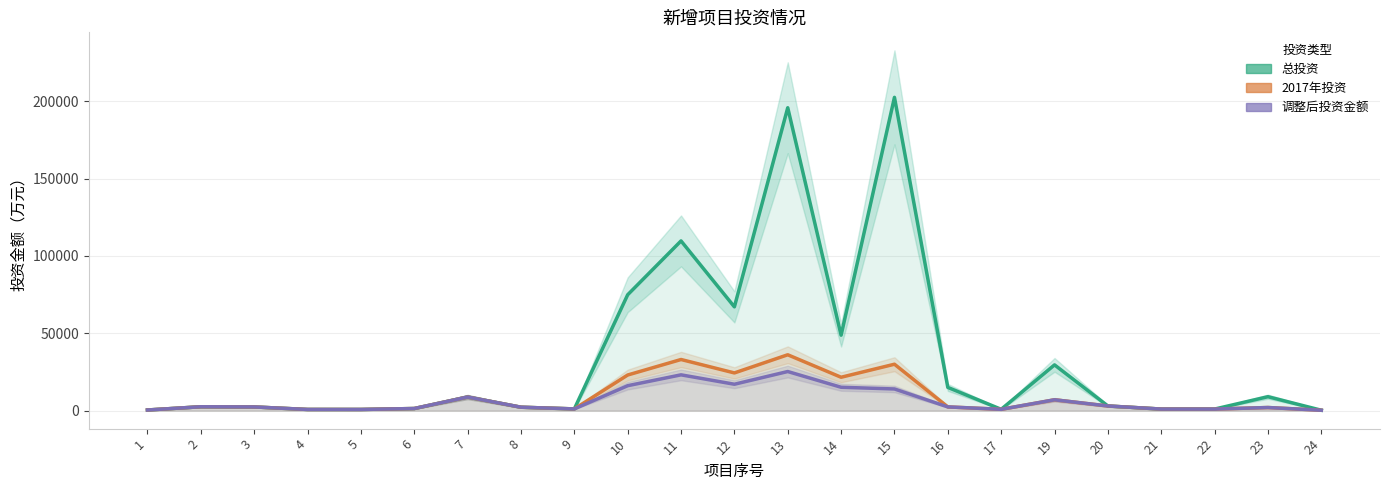

At which category does 总投资 reach its first local valley?

5